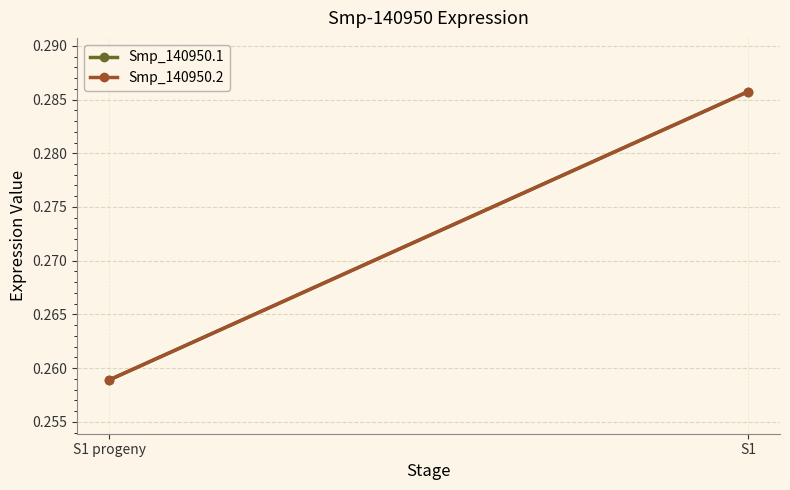

Which series has the largest range (max minus min)?

Smp_140950.1